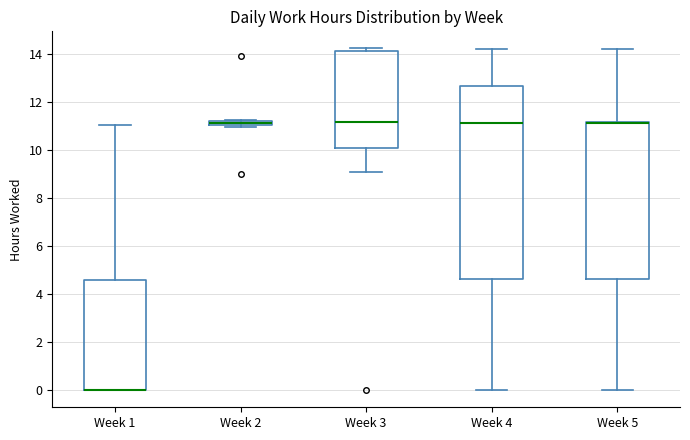

Where is the lower edge of the box for Week 1 on the y-axis? The values are not printed on the chart, so give them approximately, as read against the axis.

0.0